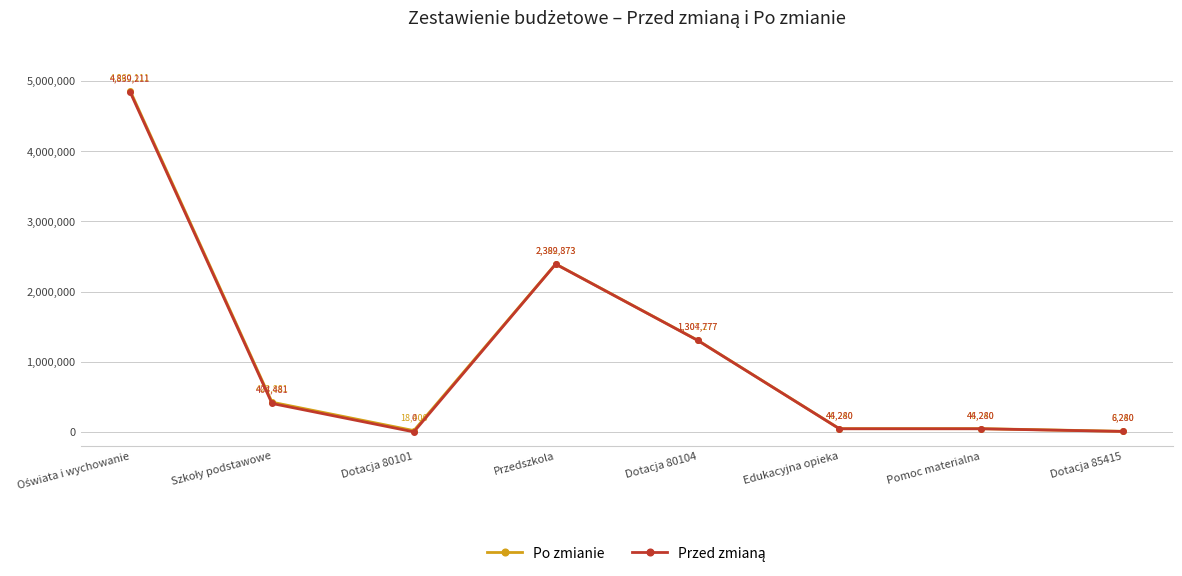

What is the spread (max minus min) of values at Dotacja 80104?

2500